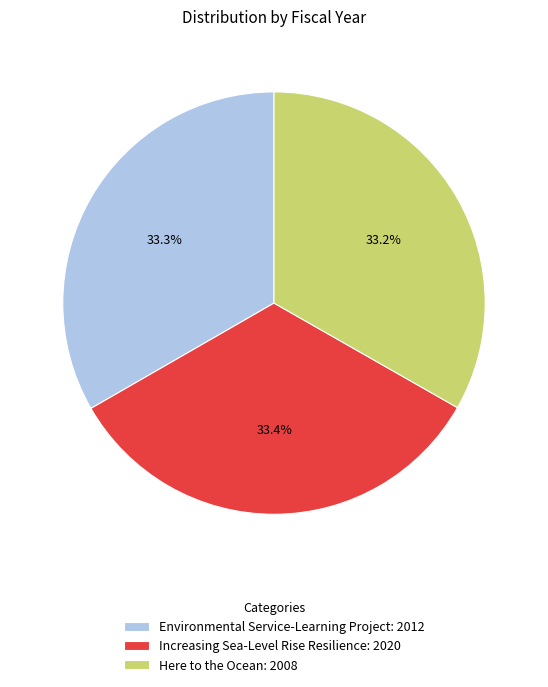

True or false: Environmental Service-Learning Project accounts for 33% of the total.

True